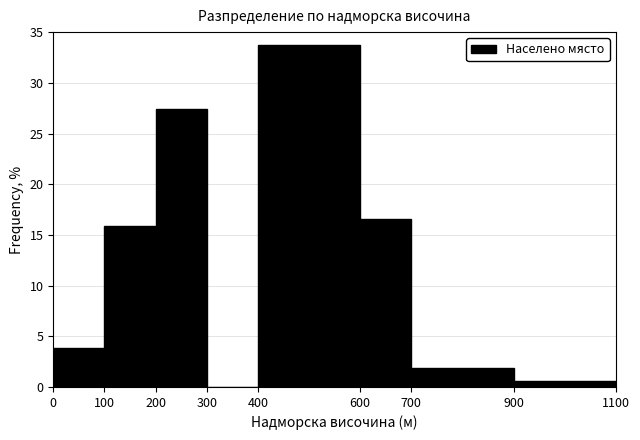

Reading left to right, list every bar in this chart as the range it spans on the x-axis followed by its height. The values are not printed on the chart, so give them approximately, as read against the axis.

0 to 100: 4.0
100 to 200: 16.0
200 to 300: 27.5
300 to 400: 0
400 to 600: 34.0
600 to 700: 16.5
700 to 900: 2.0
900 to 1100: 0.5